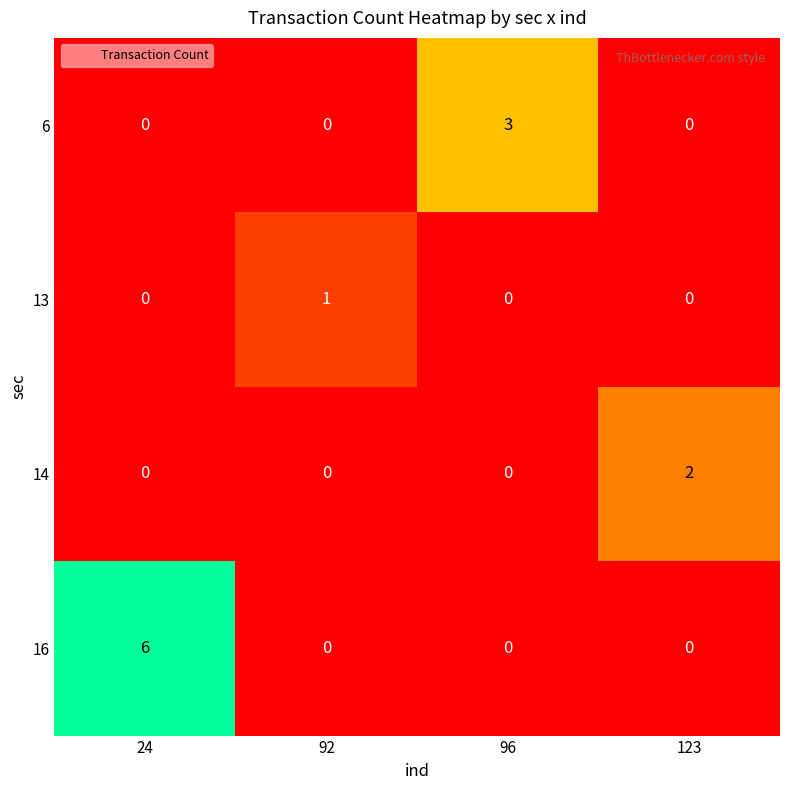

Is it true that 14 equals 1 at 123?

False